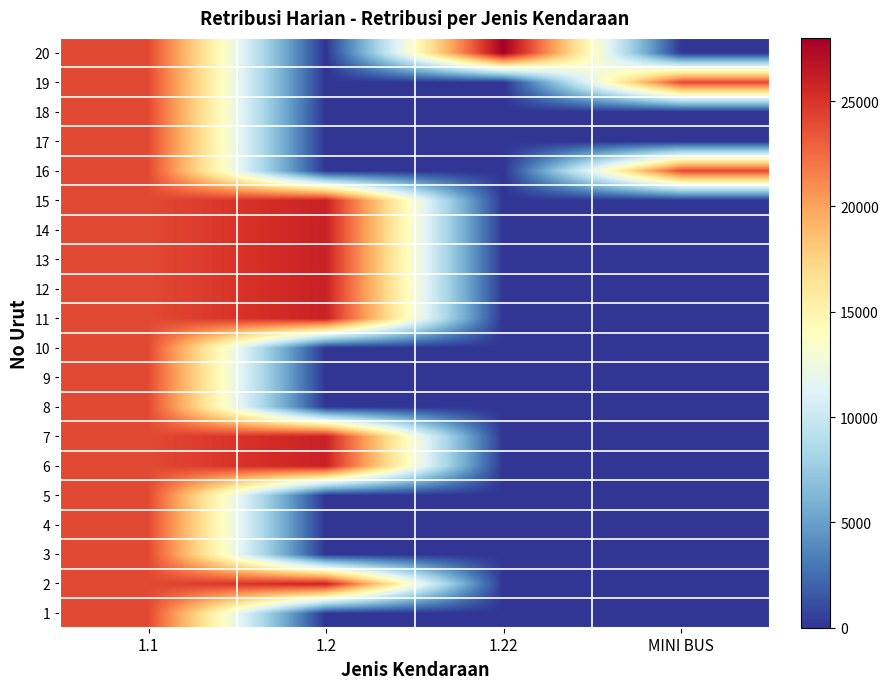

Reading left to right, transcribe all the data shown in this chart.

1: 1.1=24000	1.2=0	1.22=0	MINI BUS=0
2: 1.1=24000	1.2=26000	1.22=0	MINI BUS=0
3: 1.1=24000	1.2=0	1.22=0	MINI BUS=0
4: 1.1=24000	1.2=0	1.22=0	MINI BUS=0
5: 1.1=24000	1.2=0	1.22=0	MINI BUS=0
6: 1.1=24000	1.2=26000	1.22=0	MINI BUS=0
7: 1.1=24000	1.2=26000	1.22=0	MINI BUS=0
8: 1.1=24000	1.2=0	1.22=0	MINI BUS=0
9: 1.1=24000	1.2=0	1.22=0	MINI BUS=0
10: 1.1=24000	1.2=0	1.22=0	MINI BUS=0
11: 1.1=24000	1.2=26000	1.22=0	MINI BUS=0
12: 1.1=24000	1.2=26000	1.22=0	MINI BUS=0
13: 1.1=24000	1.2=26000	1.22=0	MINI BUS=0
14: 1.1=24000	1.2=26000	1.22=0	MINI BUS=0
15: 1.1=24000	1.2=26000	1.22=0	MINI BUS=0
16: 1.1=24000	1.2=0	1.22=0	MINI BUS=24000
17: 1.1=24000	1.2=0	1.22=0	MINI BUS=0
18: 1.1=24000	1.2=0	1.22=0	MINI BUS=0
19: 1.1=24000	1.2=0	1.22=0	MINI BUS=24000
20: 1.1=24000	1.2=0	1.22=28000	MINI BUS=0